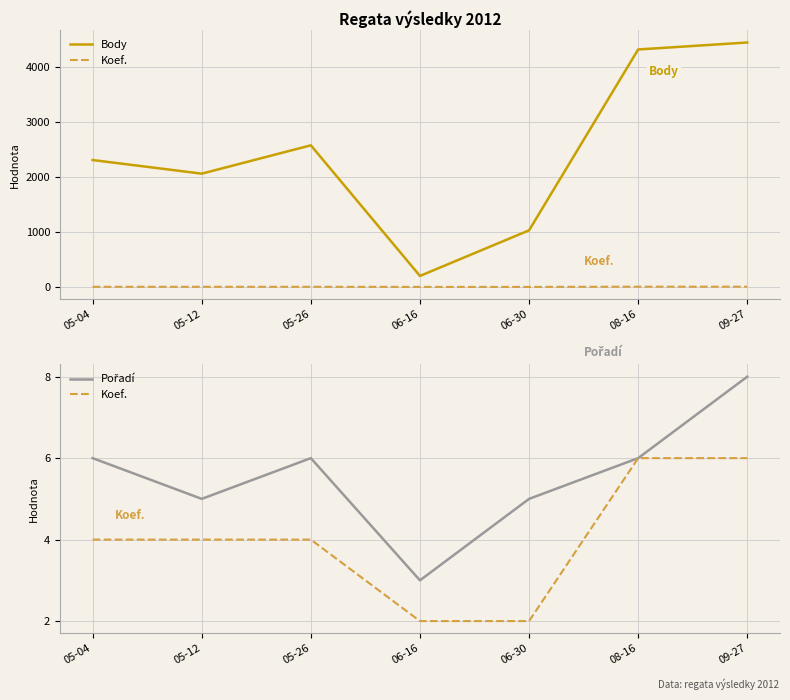

What is the smallest value displayed?

2